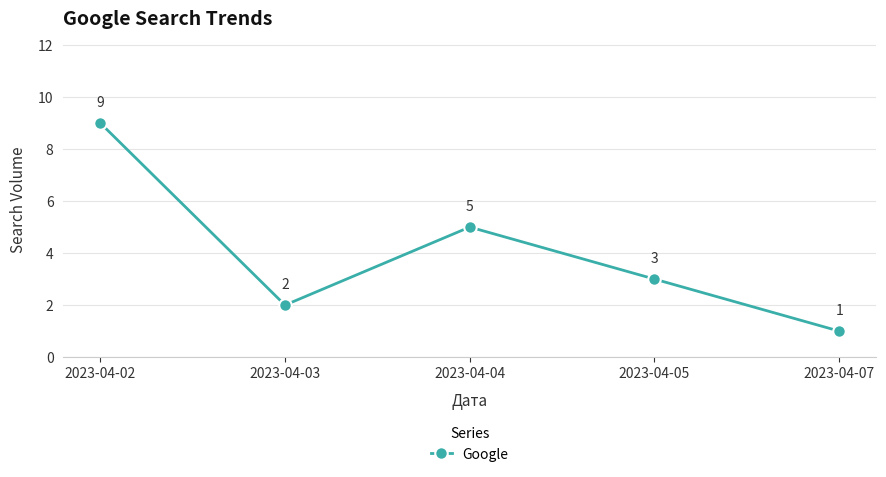

How many points are higher than both their immediate neighbors (excluding endpoints)?

1